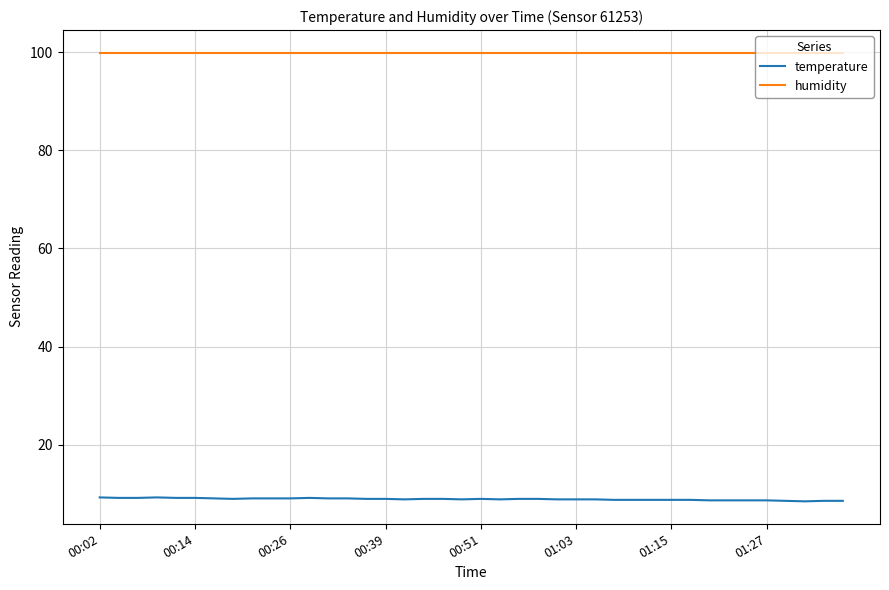

What is the maximum value for humidity?

99.9